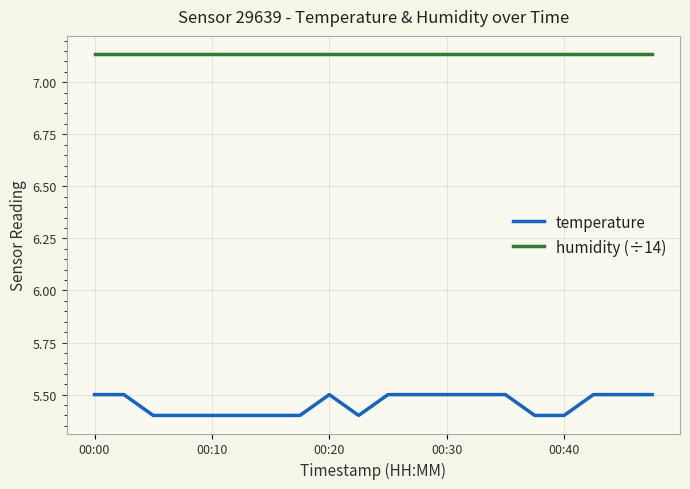

List the series in order of their overall mean, lowest first.

temperature, humidity (÷14)